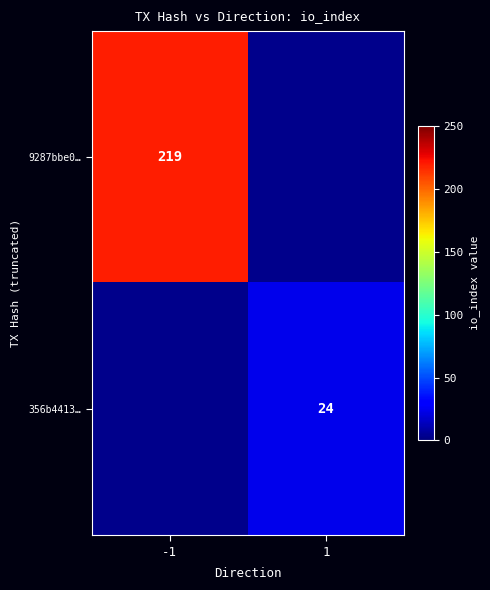

Is it true that 356b4413… equals 10 at 1?

False